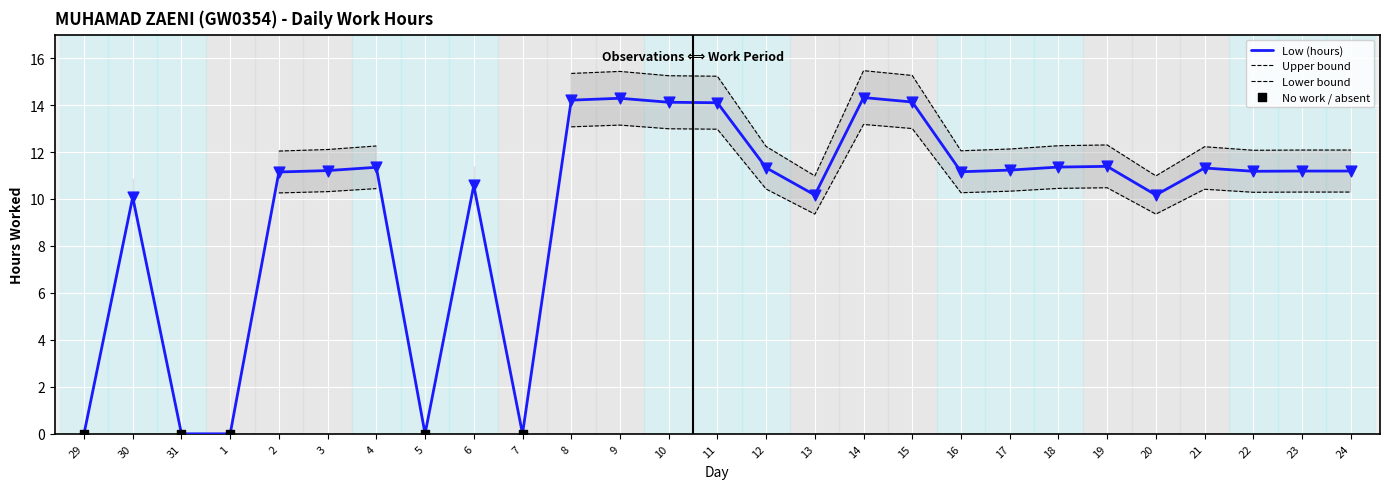

Approximately how many times larger is the value at 13 compared to 17?

0.9